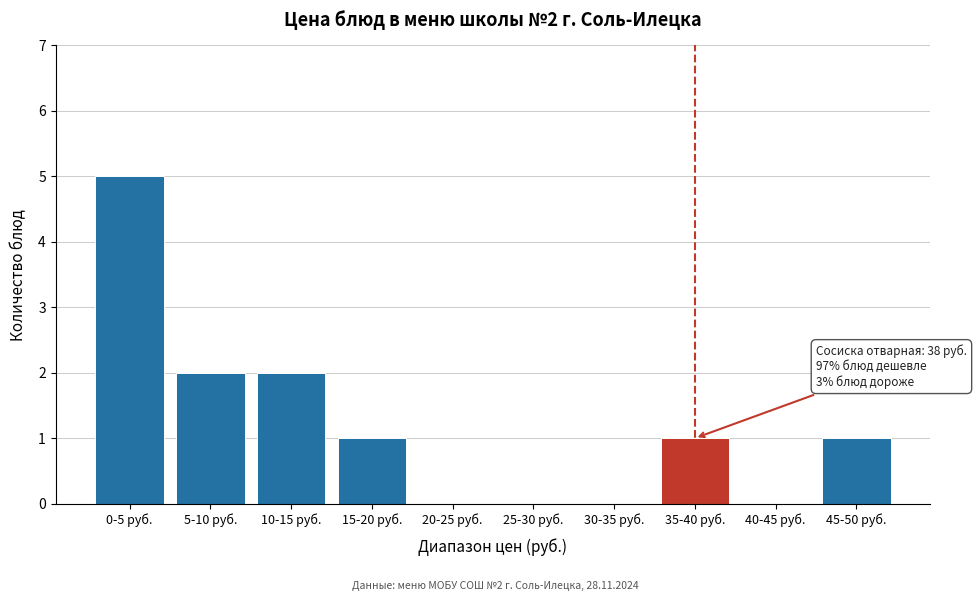

Reading left to right, transcribe all the data shown in this chart.

0-5 руб.=5	5-10 руб.=2	10-15 руб.=2	15-20 руб.=1	20-25 руб.=0	25-30 руб.=0	30-35 руб.=0	35-40 руб.=1	40-45 руб.=0	45-50 руб.=1